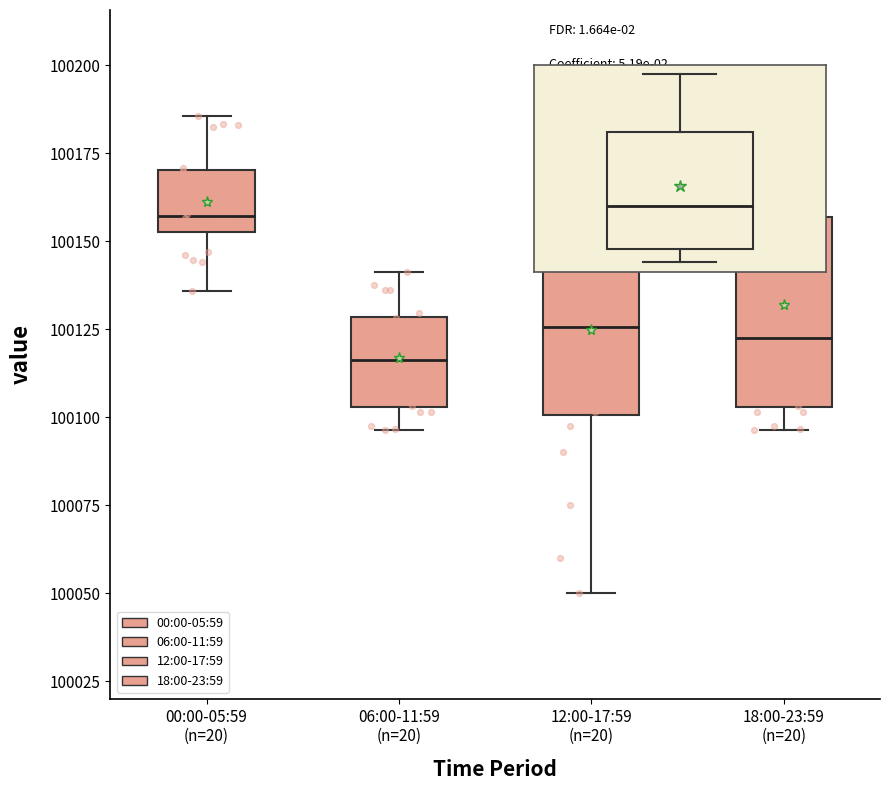

Reading left to right, read every box against the y-axis: the position of its median line, the range the box covers, and the ends of its whiskers. The values are not printed on the chart, so give them approximately, as read against the axis.

00:00-05:59 (n=20): median 100155 (just above the box's lower edge), box 100155 to 100170, whiskers 100135 to 100185
06:00-11:59 (n=20): median 100115, box 100105 to 100130, whiskers 100095 to 100140
12:00-17:59 (n=20): median 100125, box 100100 to 100155, whiskers 100050 to 100185
18:00-23:59 (n=20): median 100125, box 100105 to 100155, whiskers 100095 to 100185